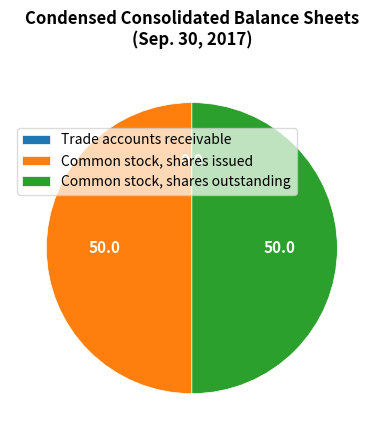

True or false: Common stock, shares outstanding accounts for 38% of the total.

False